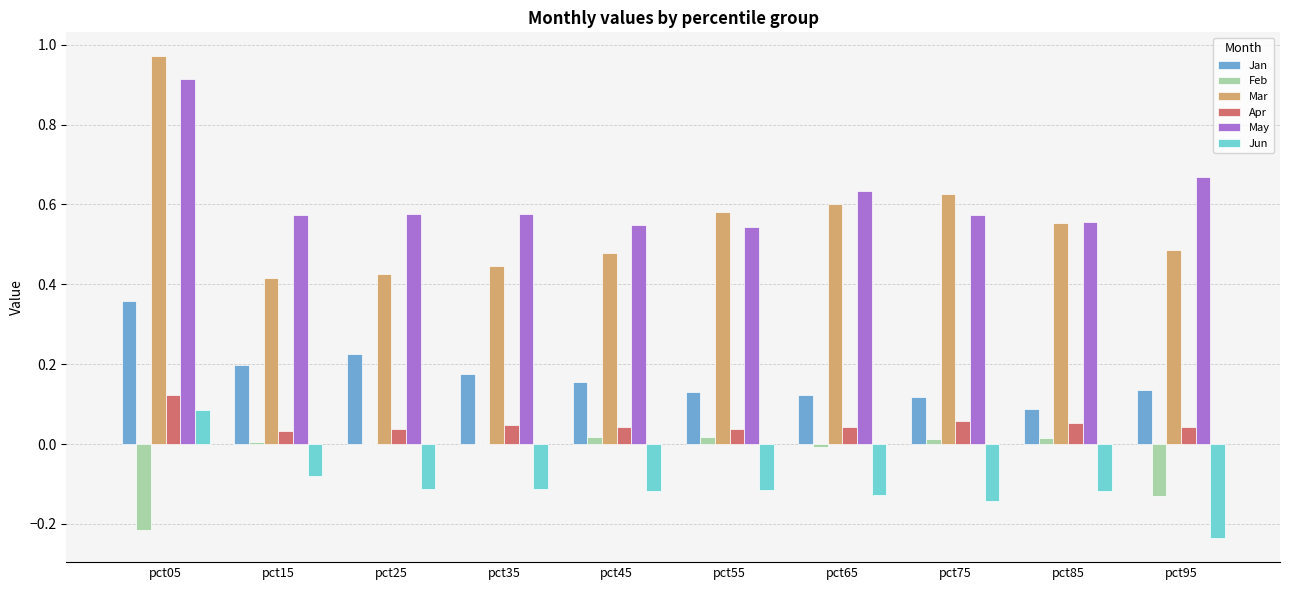

Count the Jan values in the range 0 to 1.

10